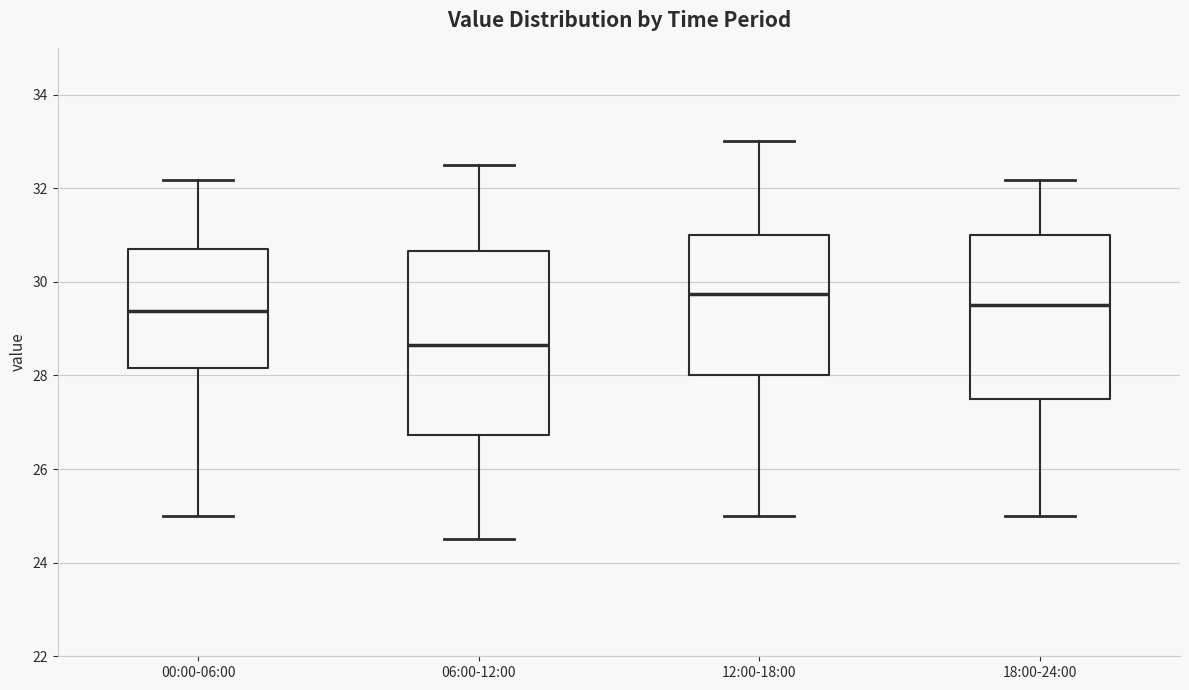

Which box has the lowest median line?

06:00-12:00